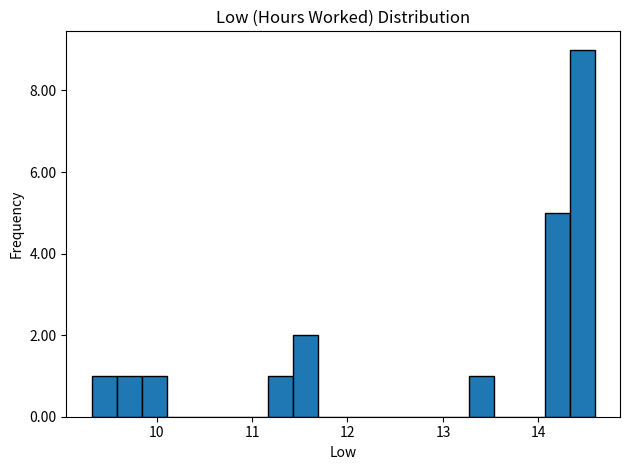

Around what value on the x-axis is the tallest bar? Give the approximate position of its centre, as read against the axis.

14.5